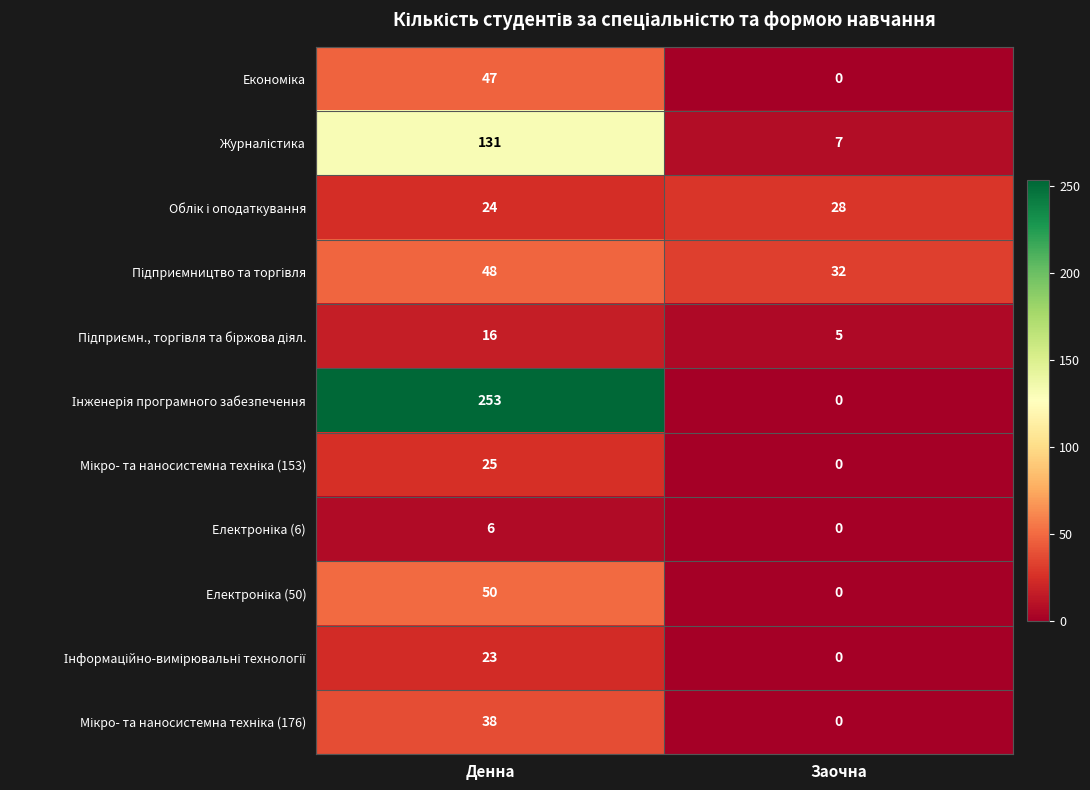

Which category has the lowest value across all series?

Заочна